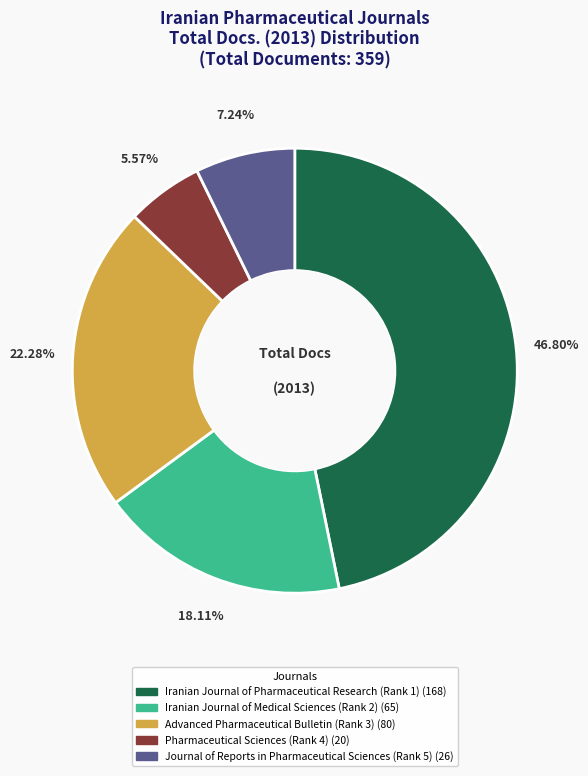

Is Journal of Reports in Pharmaceutical Sciences (Rank 5) the majority of the pie?

No